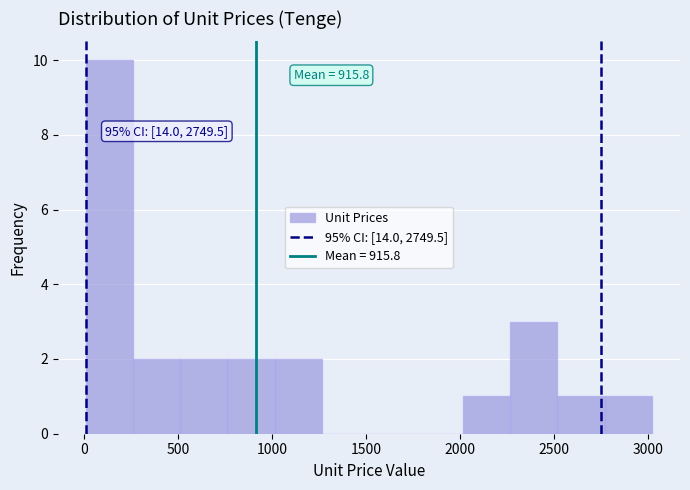

Which range on the x-axis has the tallest bar?

0 to 250